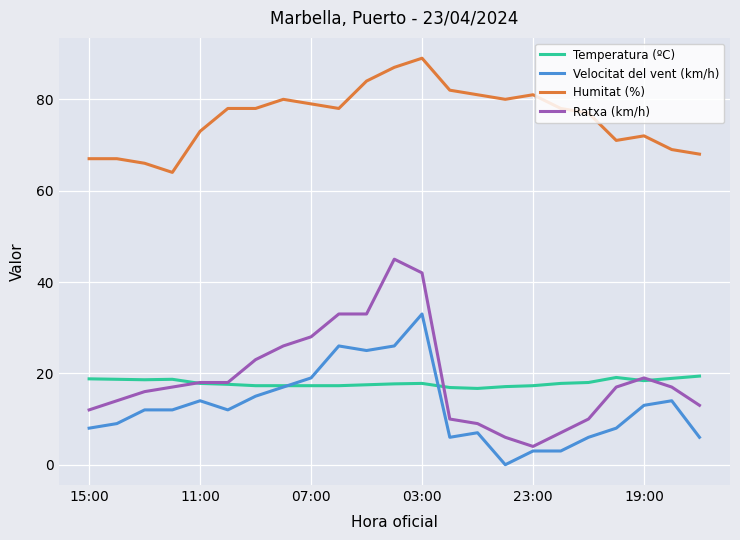

Rank the series by their maximum value, from lowest to highest.

Temperatura (ºC), Velocitat del vent (km/h), Ratxa (km/h), Humitat (%)